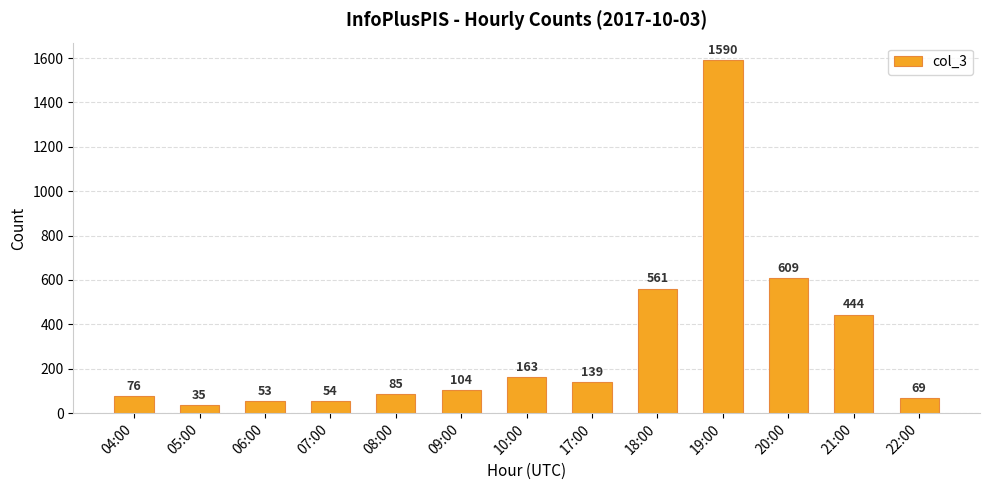

Is it true that the value at 20:00 is 227?

False